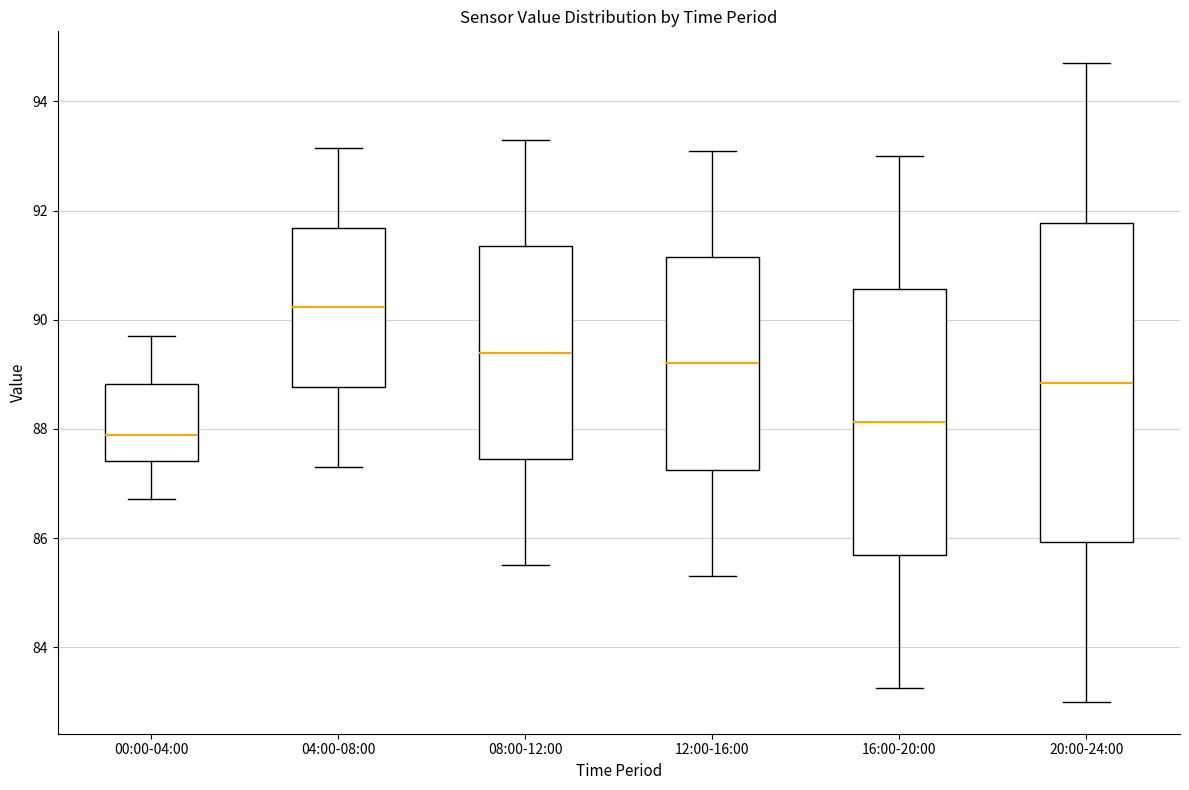

Where does the upper whisker of the box for 00:00-04:00 end on the y-axis? The values are not printed on the chart, so give them approximately, as read against the axis.

89.8